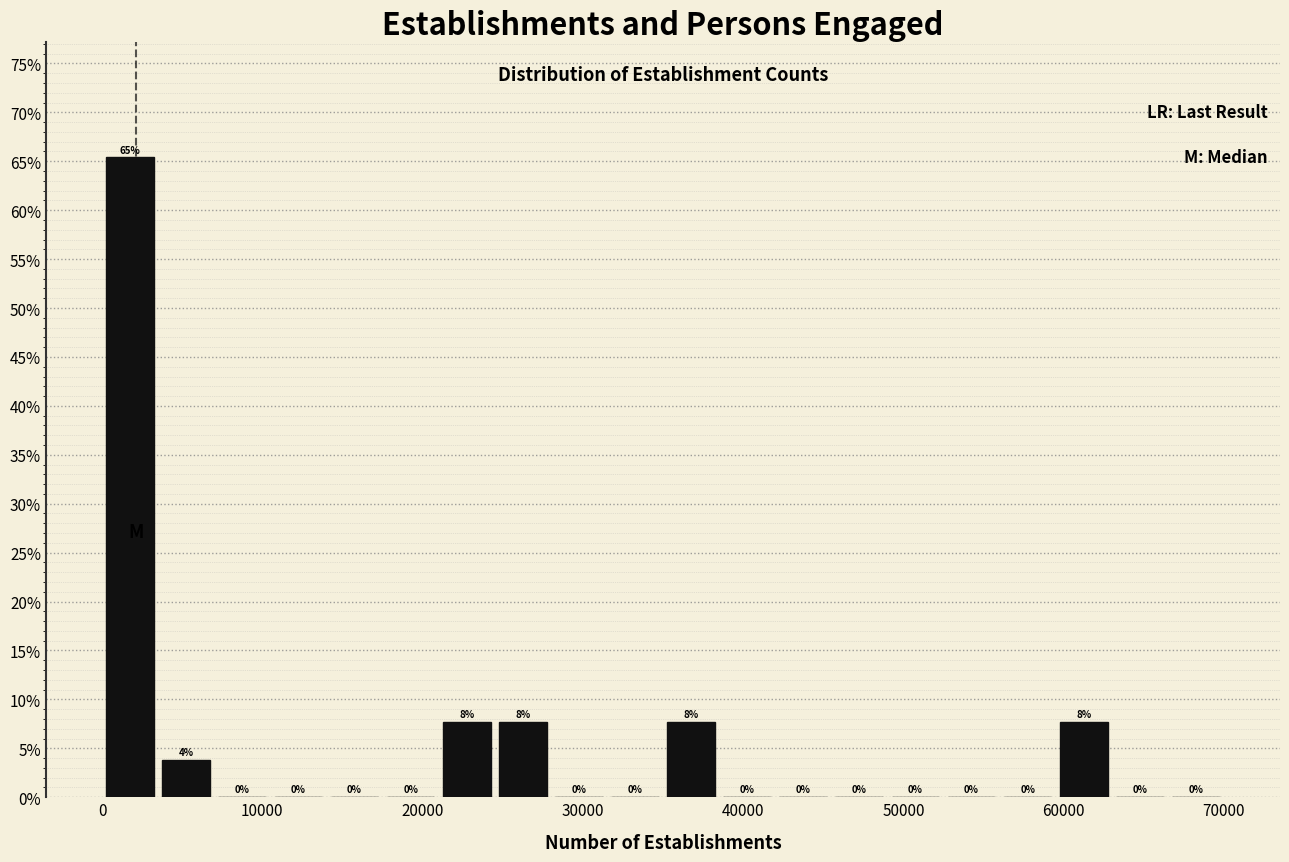

Around what value on the x-axis is the tallest bar? Give the approximate position of its centre, as read against the axis.

2000